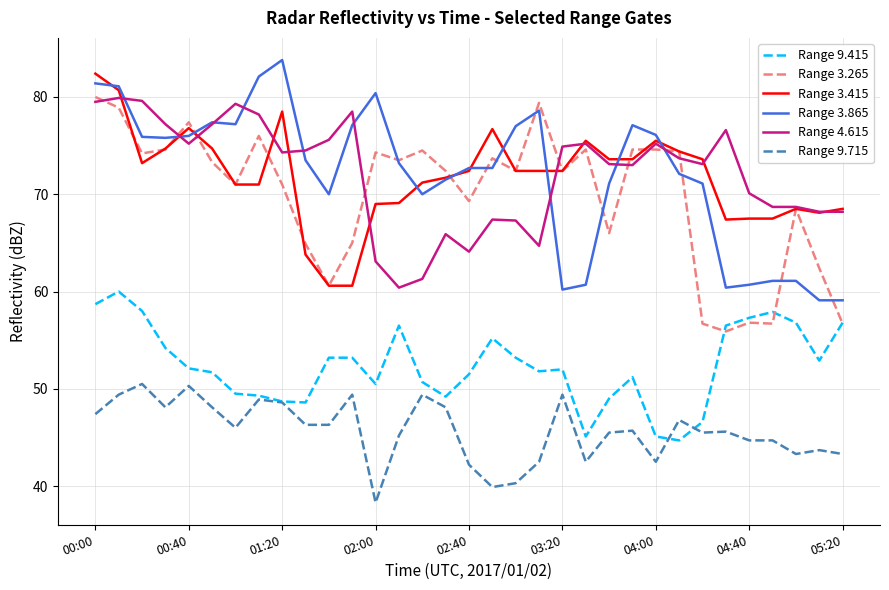

What is the smallest value displayed?

38.3